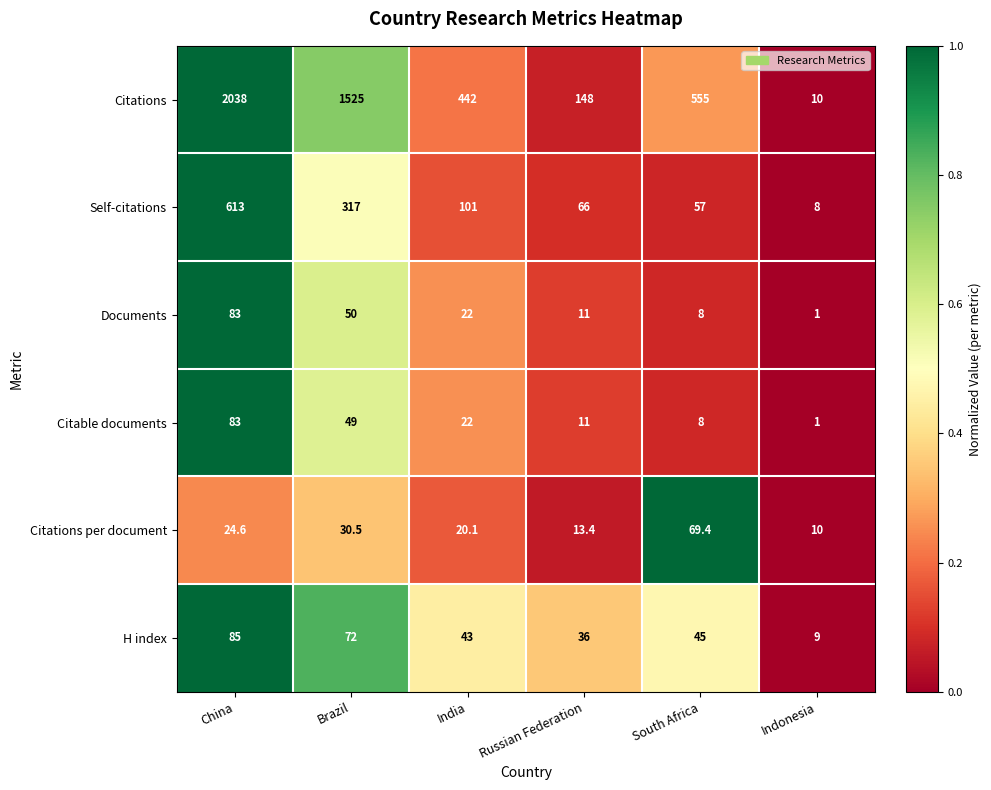

What is the average value of the Citations per document series?

28.0